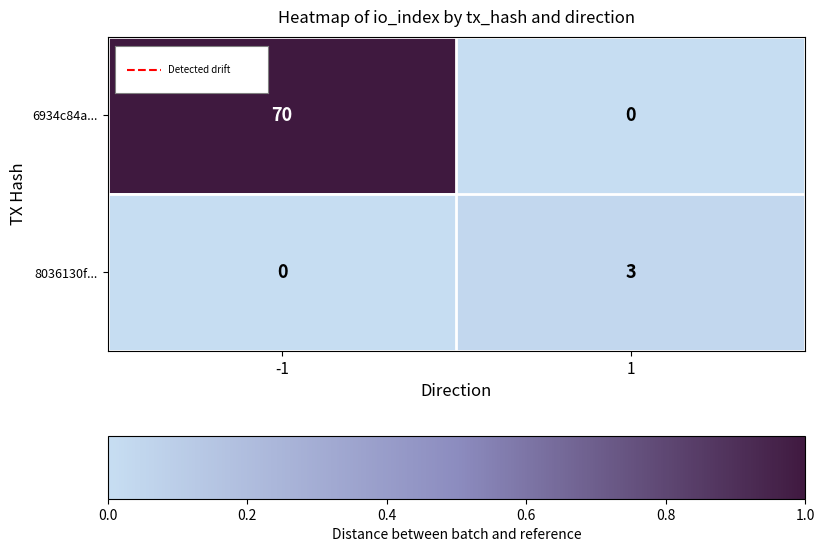

What is the highest value of the 6934c84a... series?

70